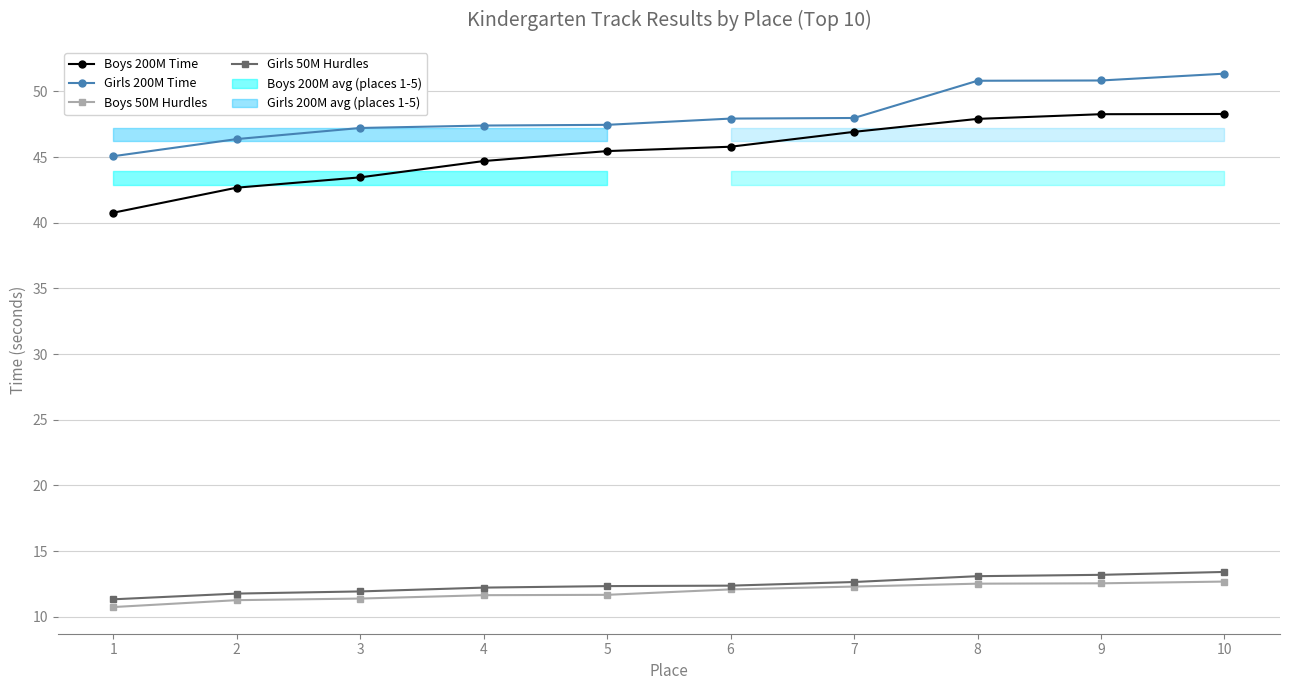

The Girls 200M Time series shows 47.9 at 6. True or false?

True